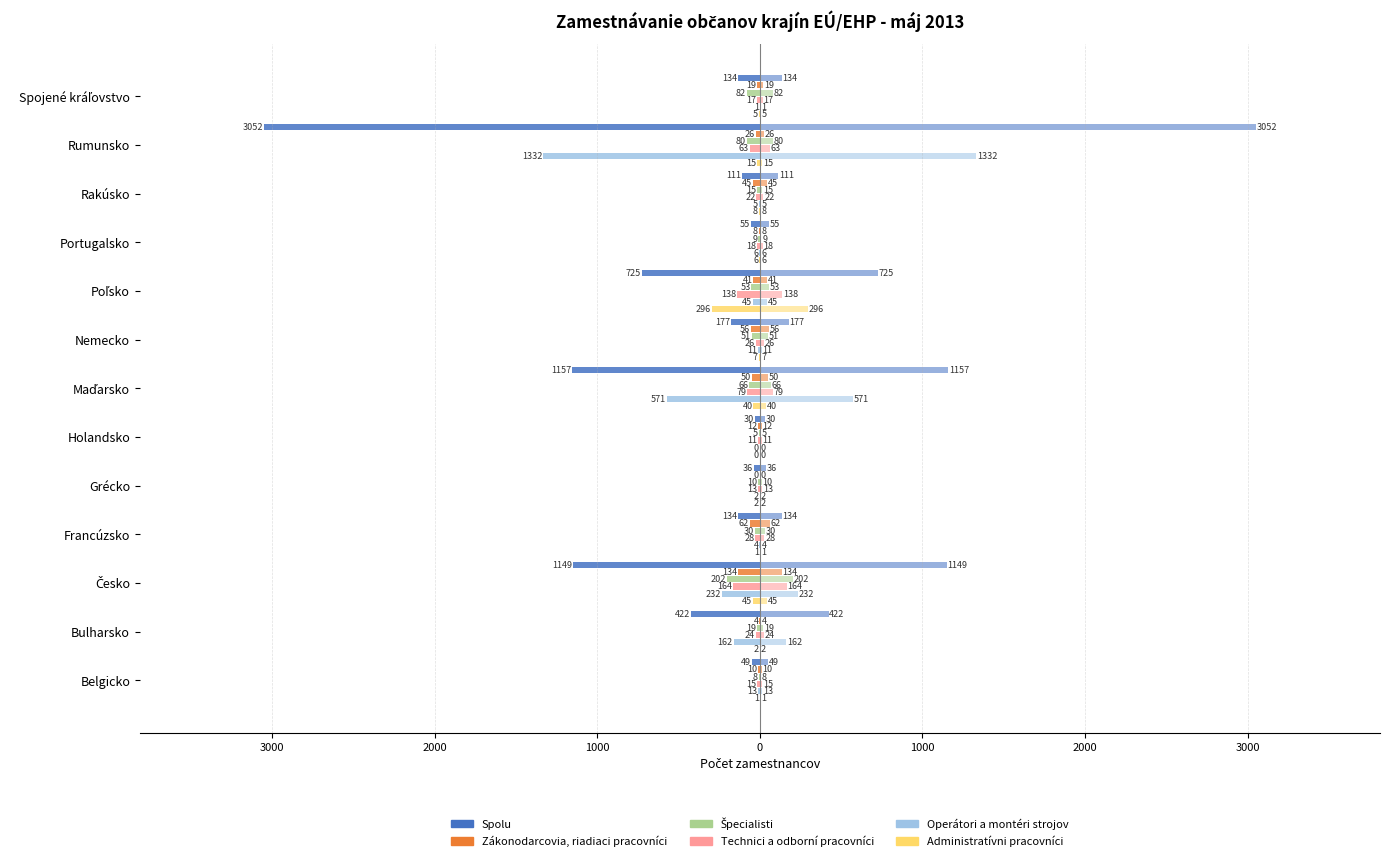

Reading right to left, what are all the values shown in this chart?

Spolu: -134	-3052	-111	-55	-725	-177	-1157	-30	-36	-134	-1149	-422	-49
Zákonodarcovia, riadiaci pracovníci: -19	-26	-45	-8	-41	-56	-50	-12	0	-62	-134	-4	-10
Špecialisti: -82	-80	-15	-9	-53	-51	-66	-5	-10	-30	-202	-19	-8
Technici a odborní pracovníci: -17	-63	-22	-18	-138	-26	-79	-11	-13	-28	-164	-24	-15
Operátori a montéri strojov: -1	-1332	-5	-6	-45	-11	-571	0	-2	-4	-232	-162	-13
Administratívni pracovníci: -5	-15	-8	-6	-296	-7	-40	0	-2	-1	-45	-2	-1